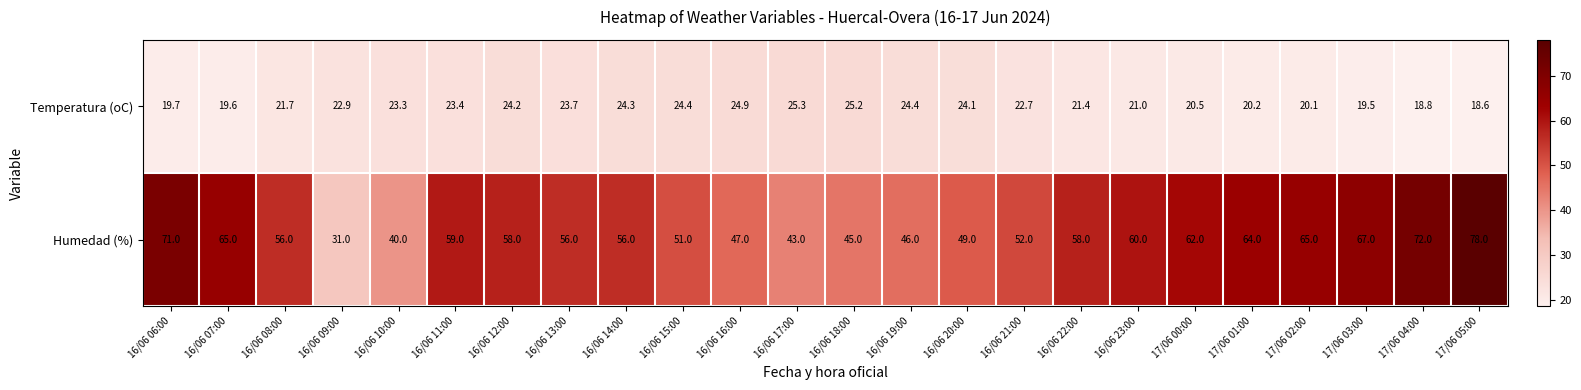

What is the sum of all Humedad (%) values?

1351.0